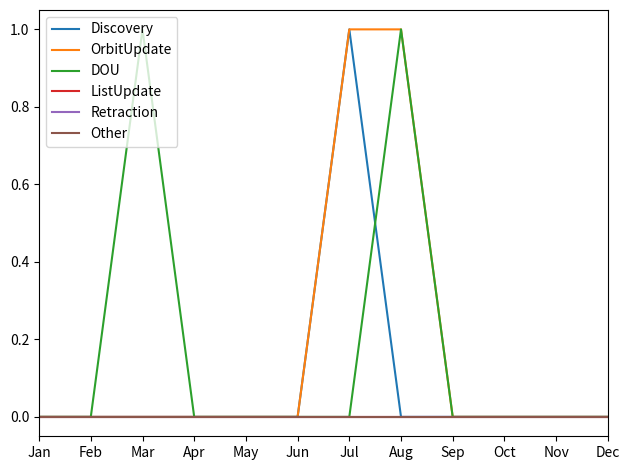

True or false: Retraction and DOU intersect in this chart.

False